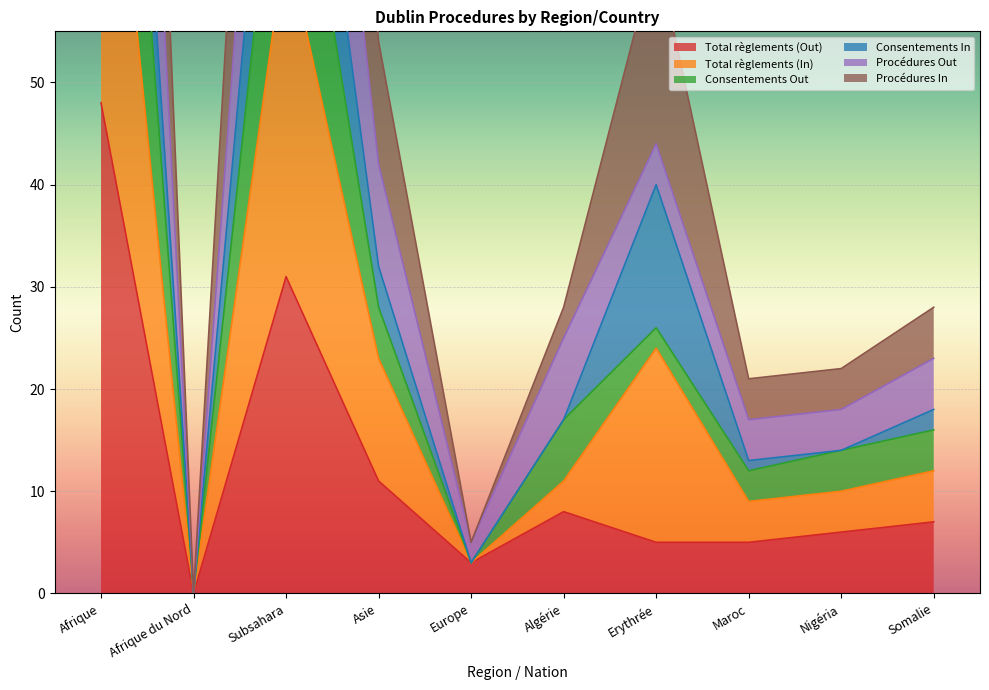

Which category has the highest value in the Total règlements (Out) series?

Afrique